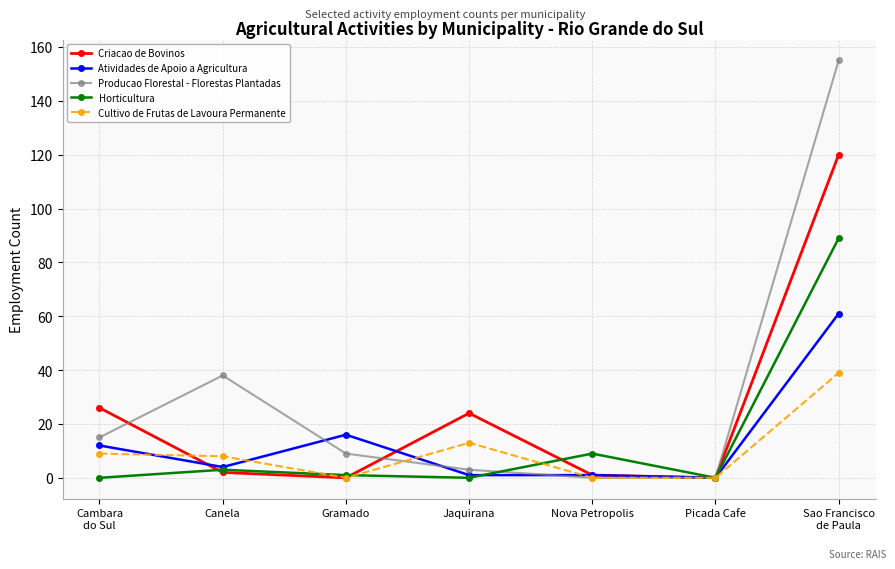

What is the difference between the second highest and second lowest values in the Atividades de Apoio a Agricultura series?

15